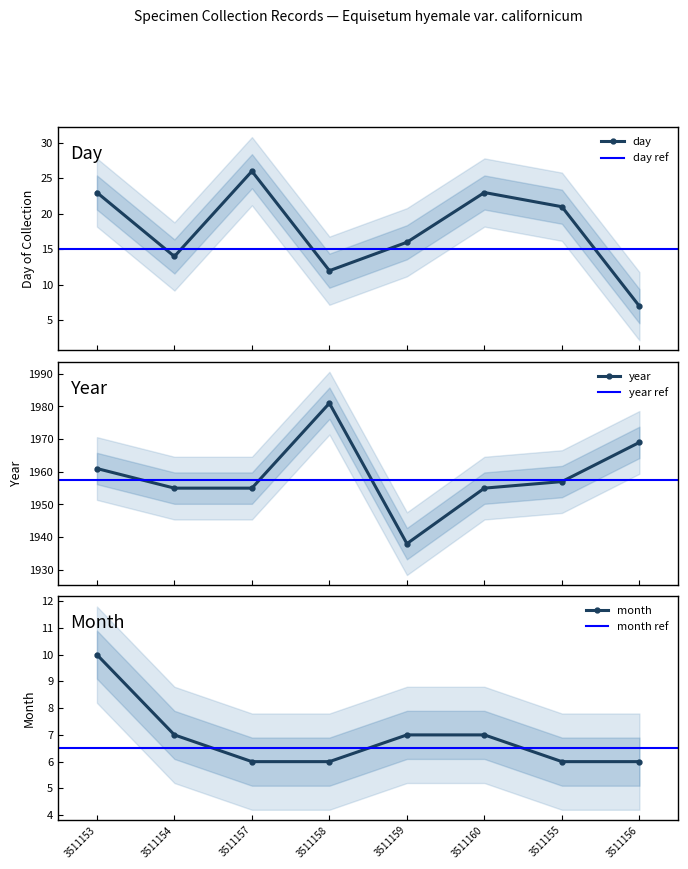

At which label is day closest to 16?

3511159